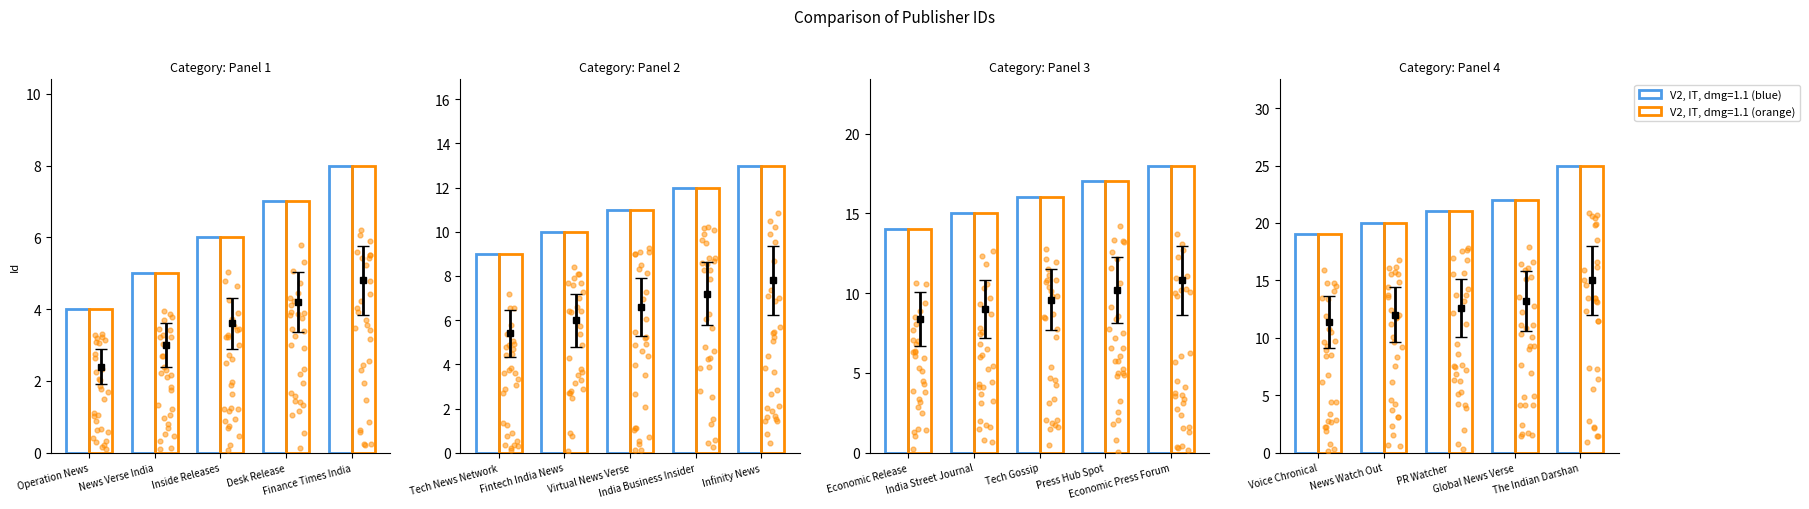

What are all the series names shown in the legend?

V2, IT, dmg=1.1 (blue), V2, IT, dmg=1.1 (orange)